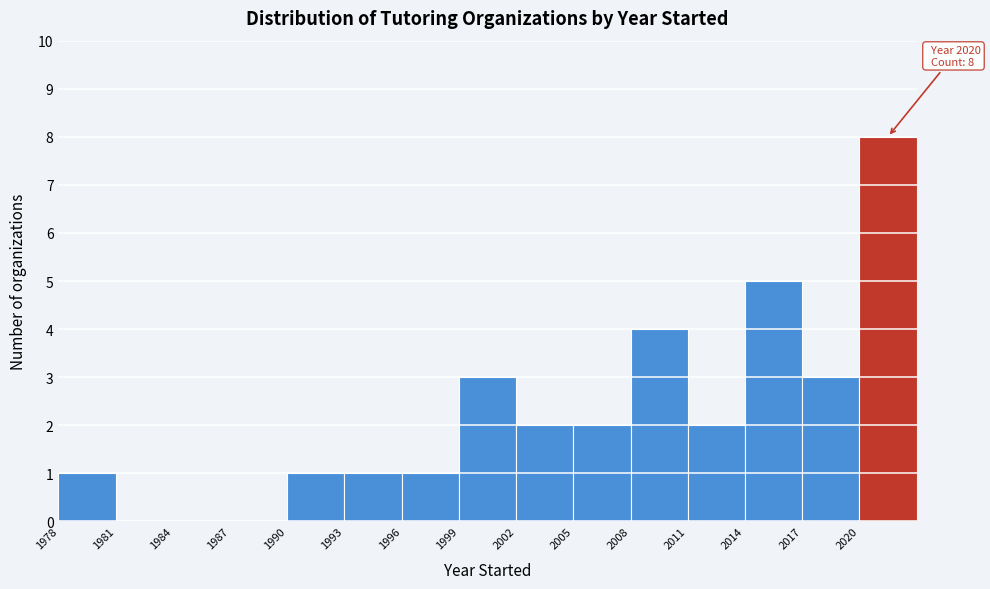

Which range on the x-axis has the tallest bar?

2020 to 2023